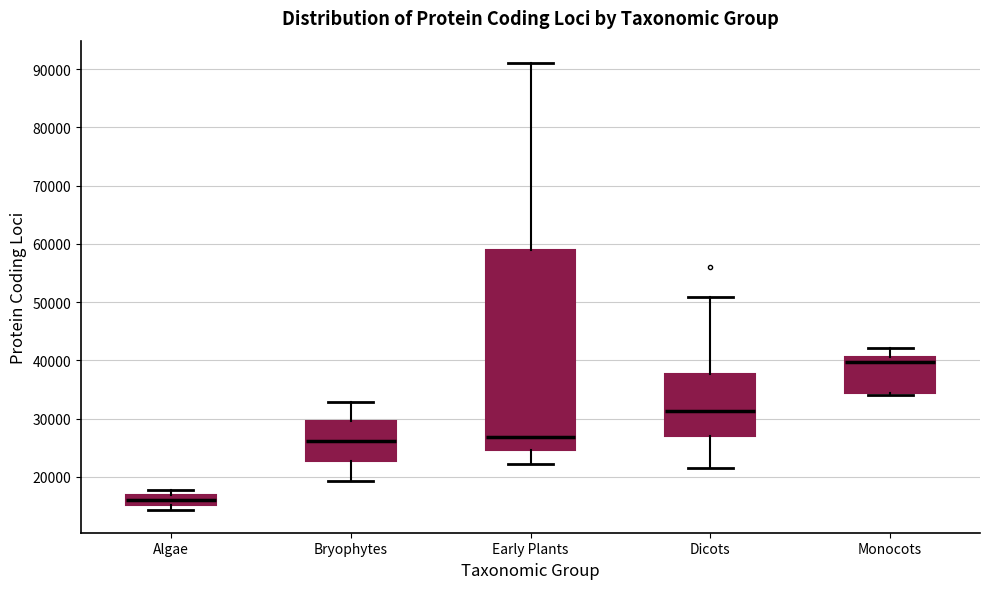

Where is the upper edge of the box for Early Plants on the y-axis? The values are not printed on the chart, so give them approximately, as read against the axis.

59000